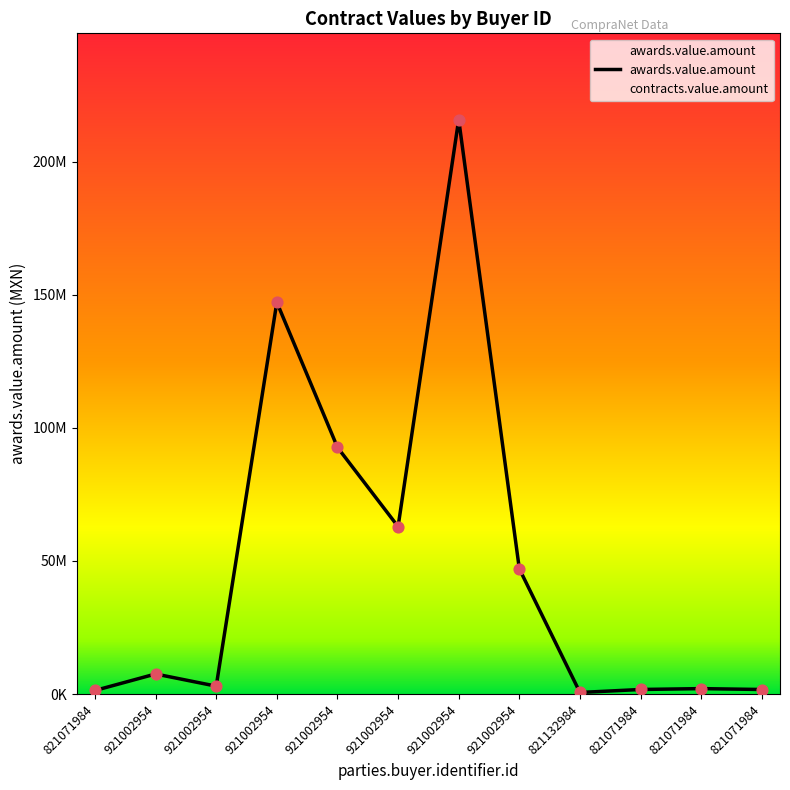

What are all the series names shown in the legend?

awards.value.amount, contracts.value.amount